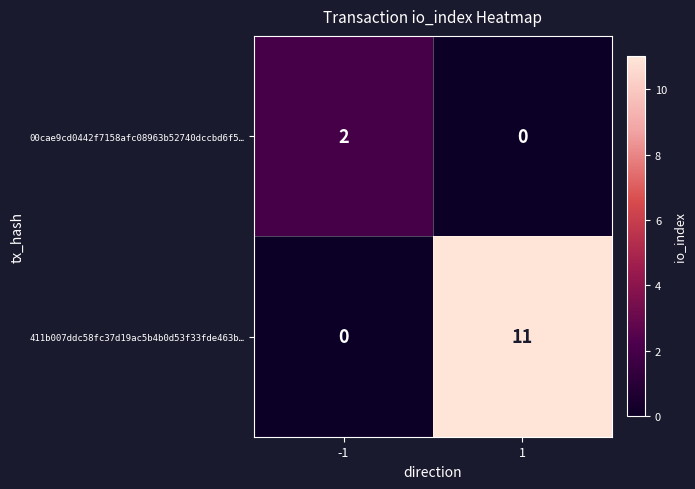

Which series has the widest spread of values?

411b007ddc58fc37d19ac5b4b0d53f33fde463b…